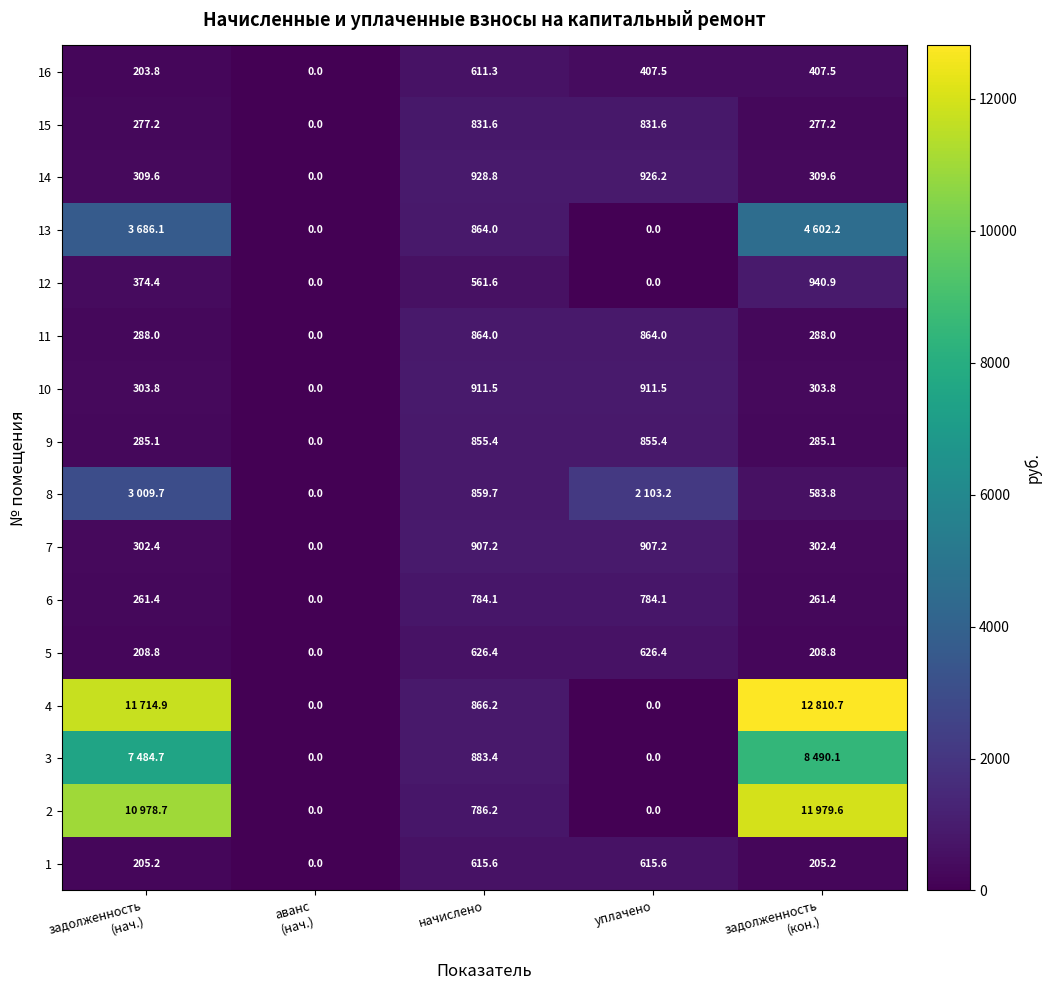

How many values in the 12 series exceed 374?

3